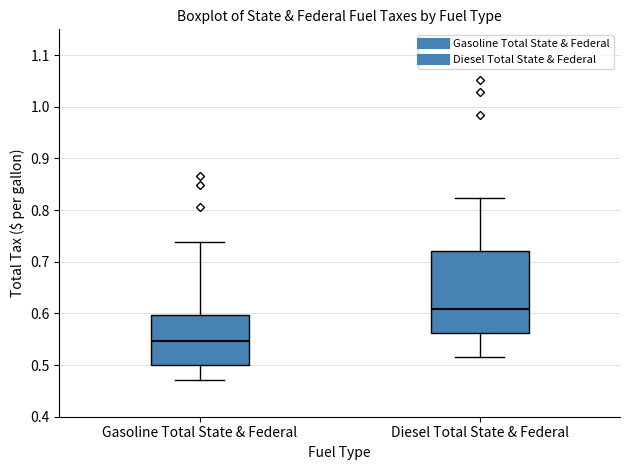

Reading left to right, transcribe this box plot: for each box, give where its median line is, the range the box spans, and where its two whiskers end, as read against the y-axis. The values are not printed on the chart, so give them approximately, as read against the axis.

Gasoline Total State & Federal: median 0.55, box 0.50 to 0.60, whiskers 0.47 to 0.74
Diesel Total State & Federal: median 0.61, box 0.56 to 0.72, whiskers 0.52 to 0.82